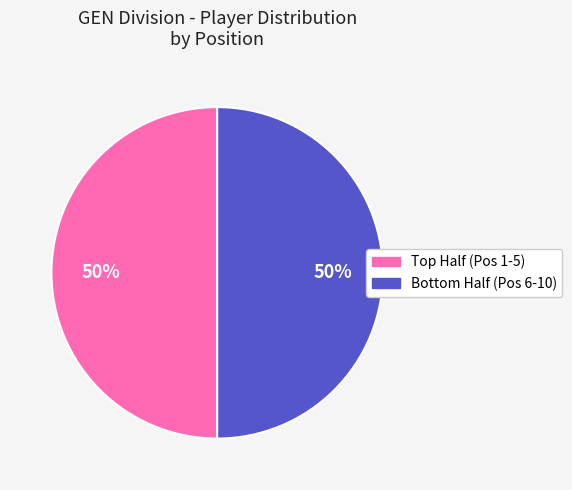

To the nearest percent, what is the average slice percentage?

50%